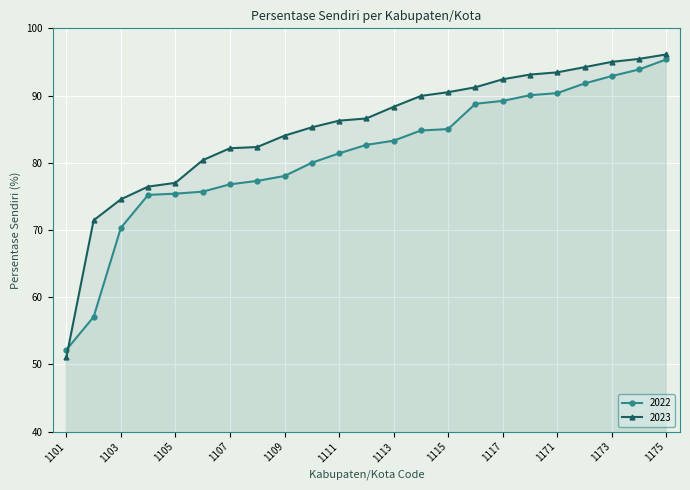

What is the average value of the 2023 series?

85.1